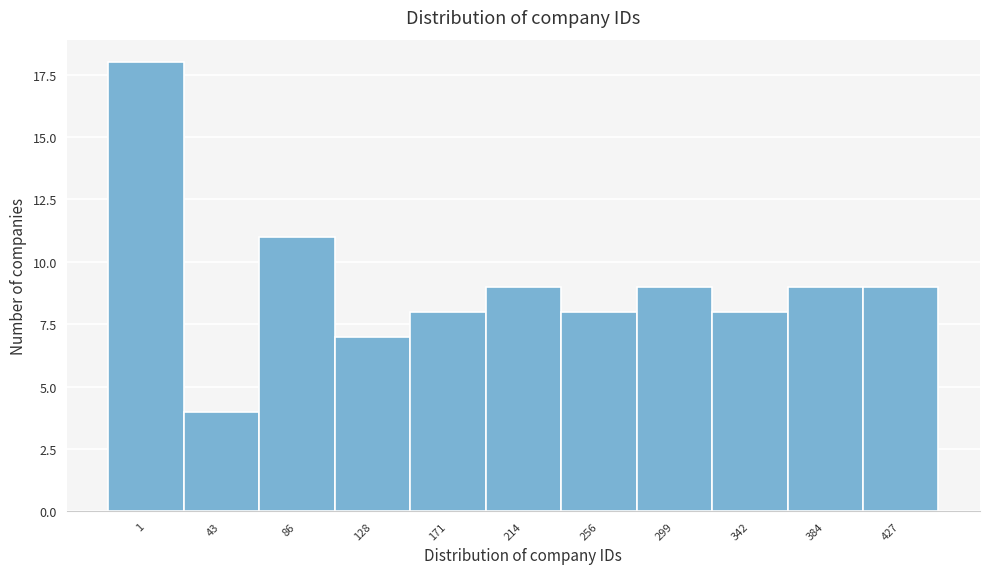

Reading left to right, what are all the values shown in this chart?

18	4	11	7	8	9	8	9	8	9	9